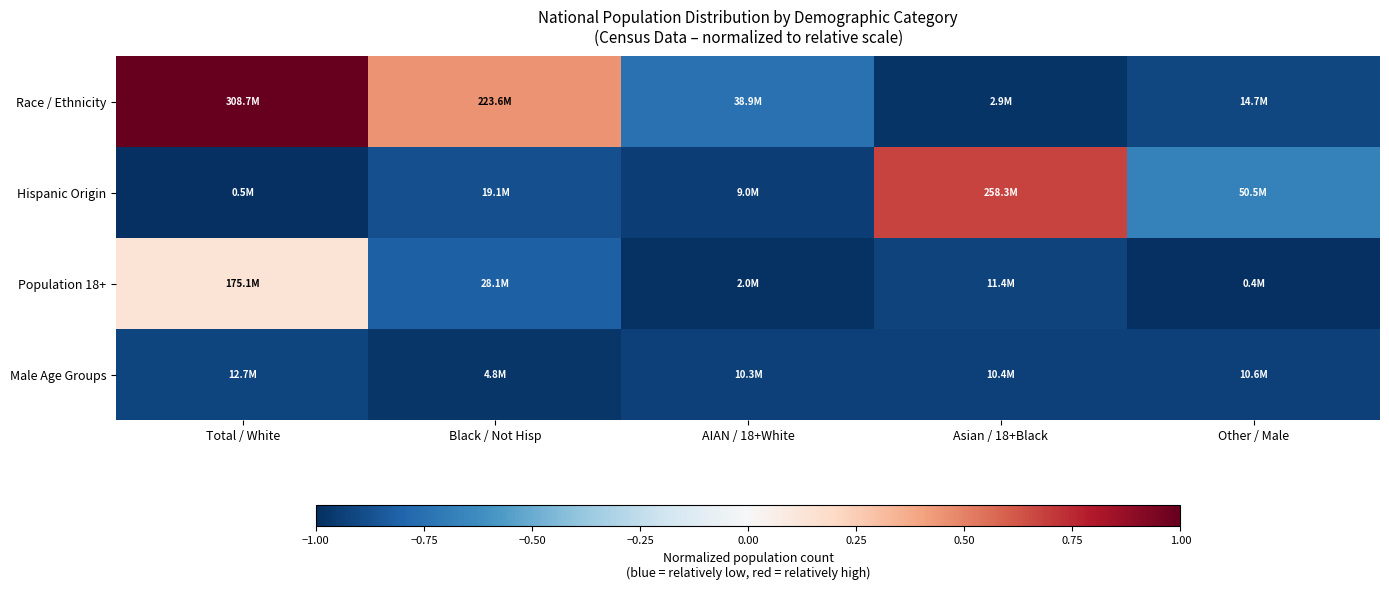

What is the total value across all series at AIAN / 18+White?

-3.6